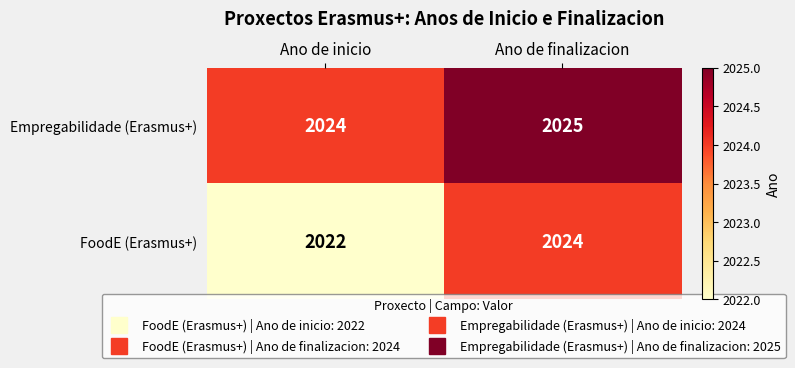

What is the highest value of the Empregabilidade (Erasmus+) series?

2025